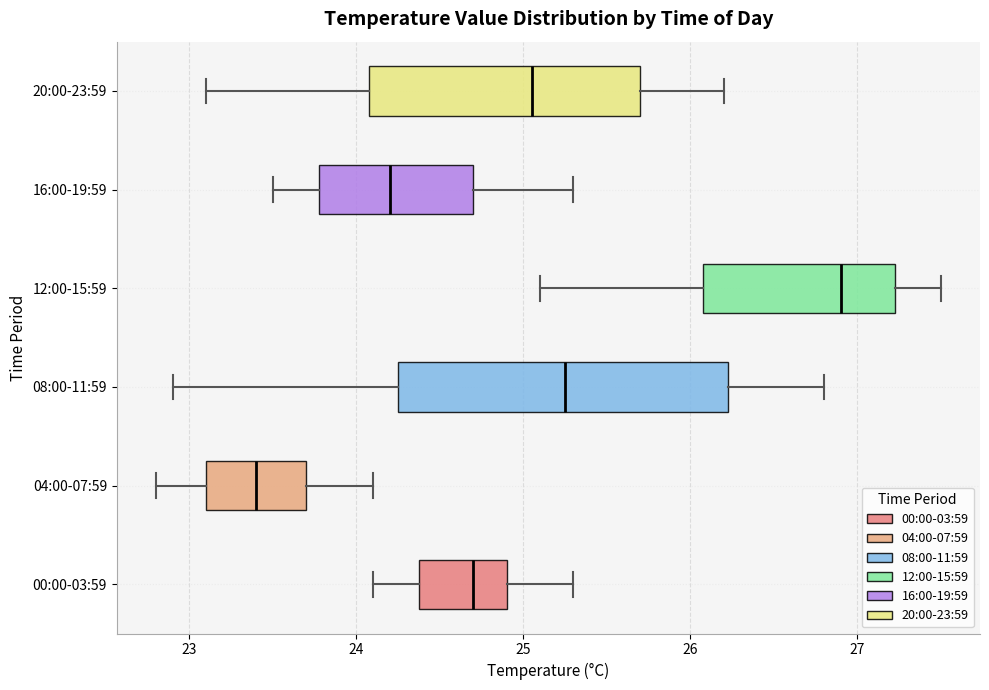

Reading bottom to top, read every box against the x-axis: the position of its median line, the range the box covers, and the ends of its whiskers. The values are not printed on the chart, so give them approximately, as read against the axis.

00:00-03:59: median 24.7, box 24.4 to 24.9, whiskers 24.1 to 25.3
04:00-07:59: median 23.4, box 23.1 to 23.7, whiskers 22.8 to 24.1
08:00-11:59: median 25.3, box 24.3 to 26.2, whiskers 22.9 to 26.8
12:00-15:59: median 26.9, box 26.1 to 27.2, whiskers 25.1 to 27.5
16:00-19:59: median 24.2, box 23.8 to 24.7, whiskers 23.5 to 25.3
20:00-23:59: median 25.1, box 24.1 to 25.7, whiskers 23.1 to 26.2